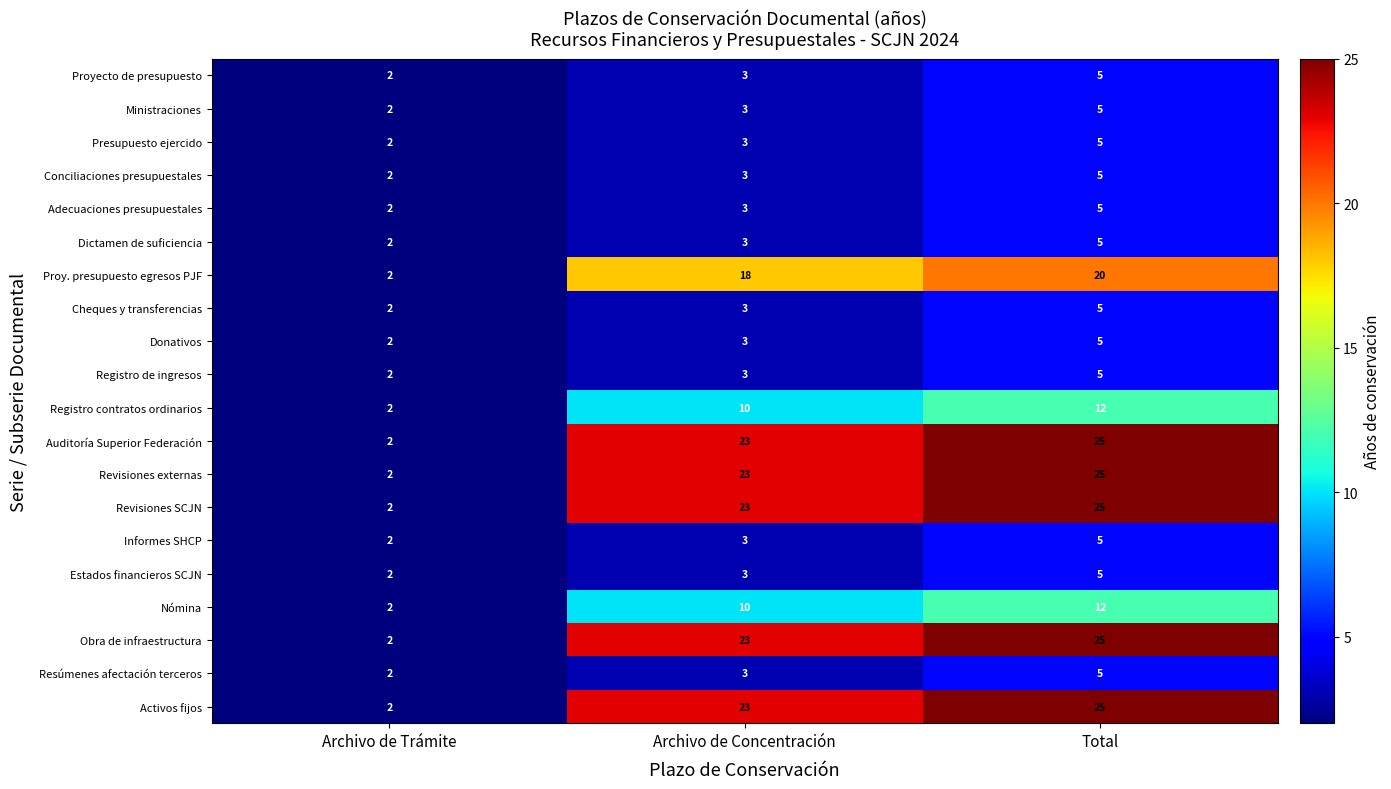

Which category has the lowest value across all series?

Archivo de Trámite